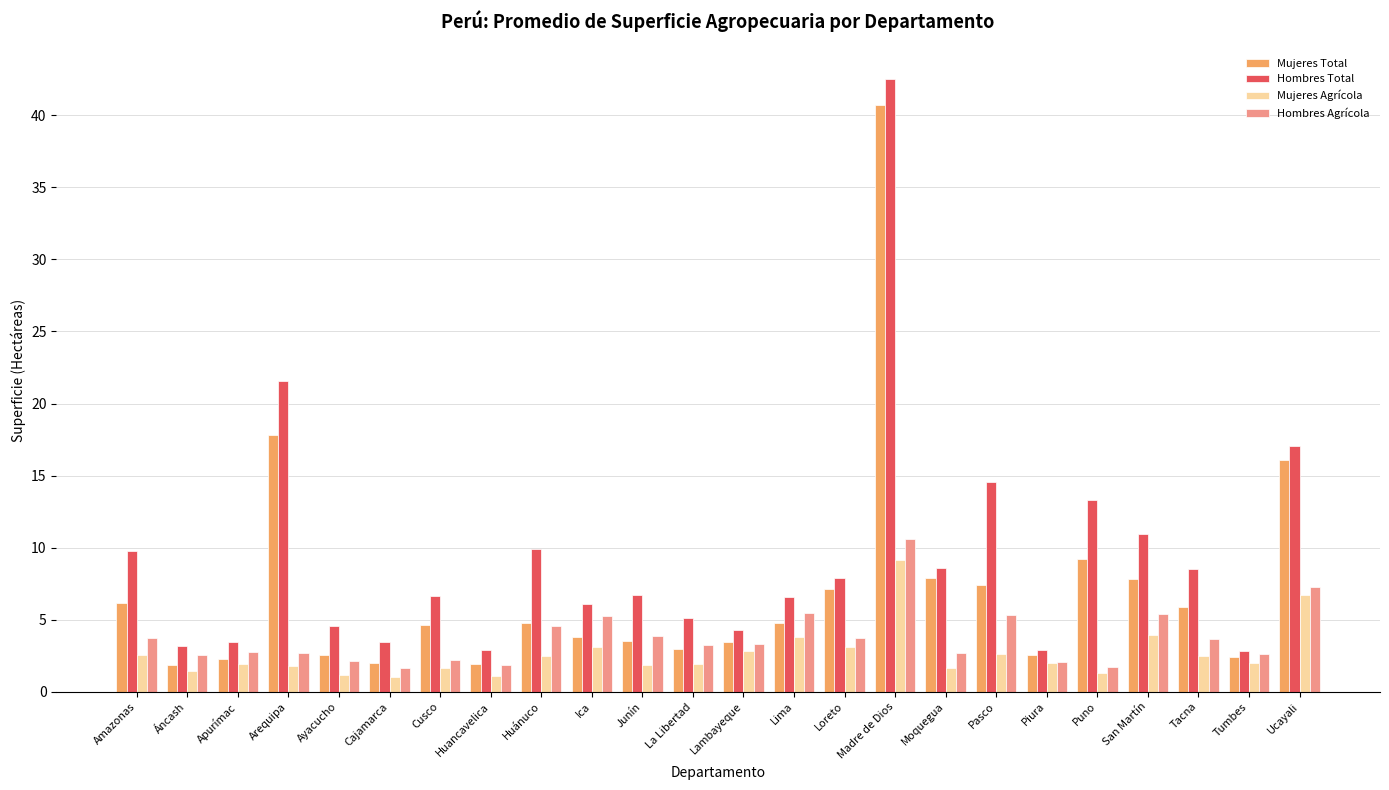

Which category has the highest value in the Mujeres Agrícola series?

Madre de Dios